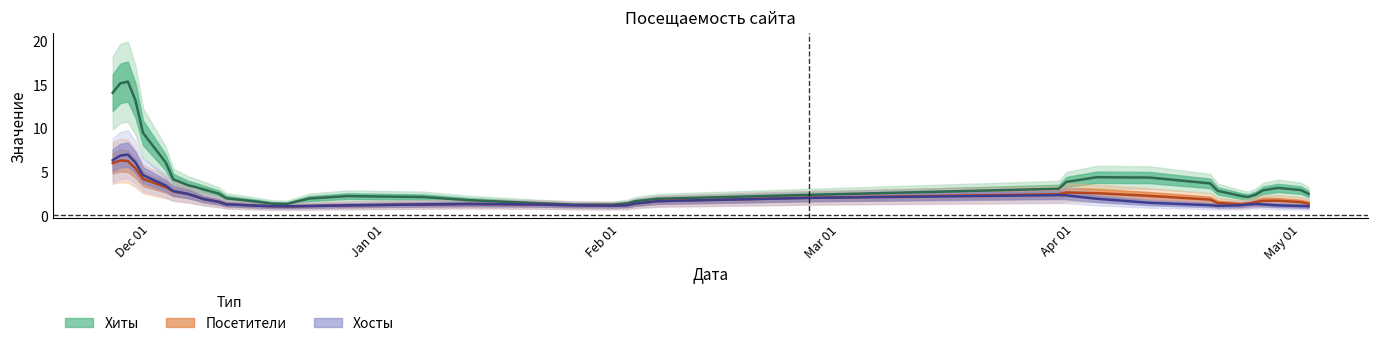

What are all the series names shown in the legend?

Хиты, Посетители, Хосты